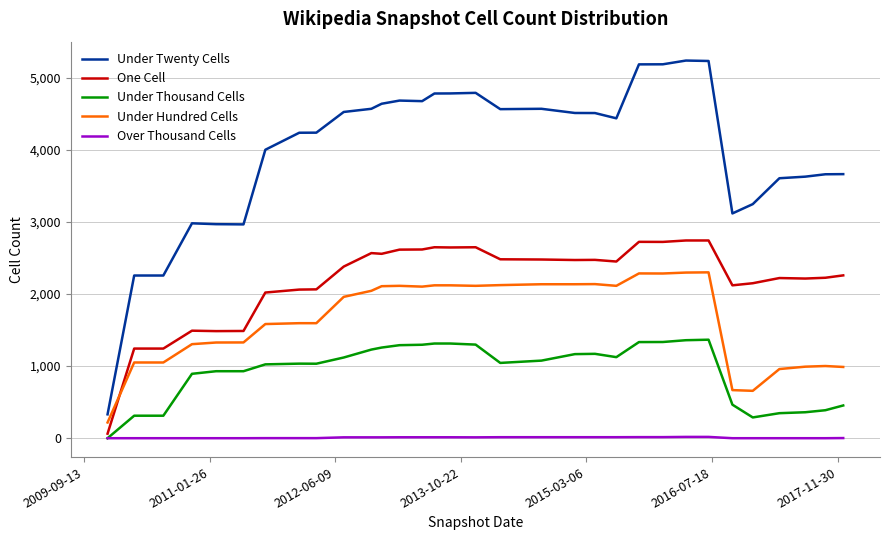

Which series has the largest total across all categories?

Under Twenty Cells